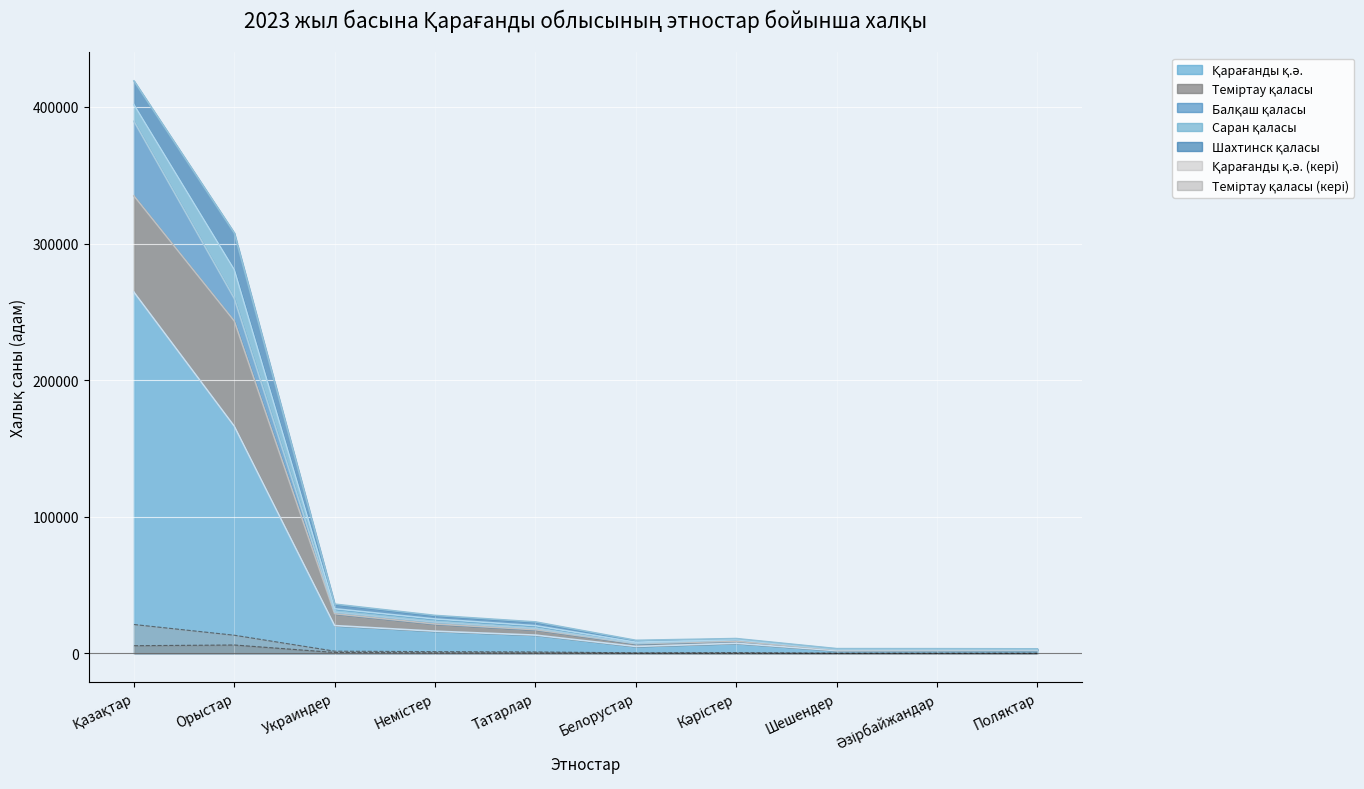

Which category has the highest value across all series?

Қазақтар